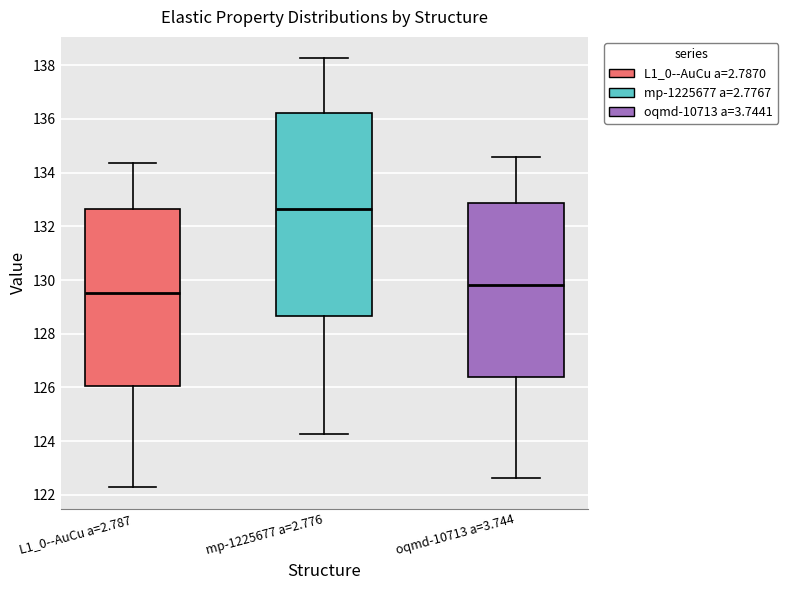

Which box is the tallest, from its lower edge to its upper edge?

mp-1225677 a=2.776